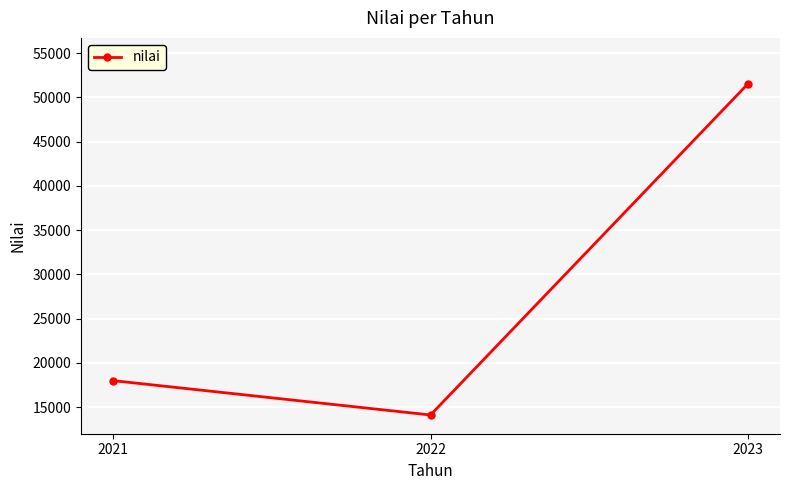

How many values are below 18000?

1